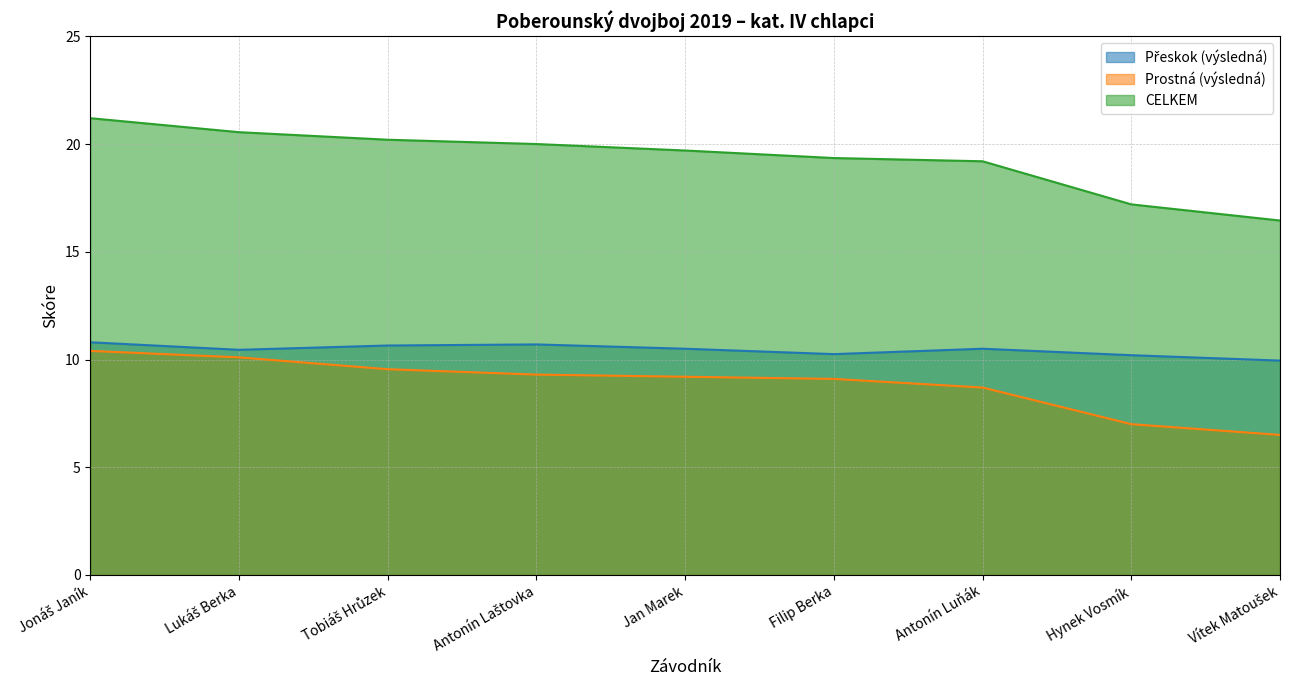

What is the average value of the Prostná (výsledná) series?

8.9